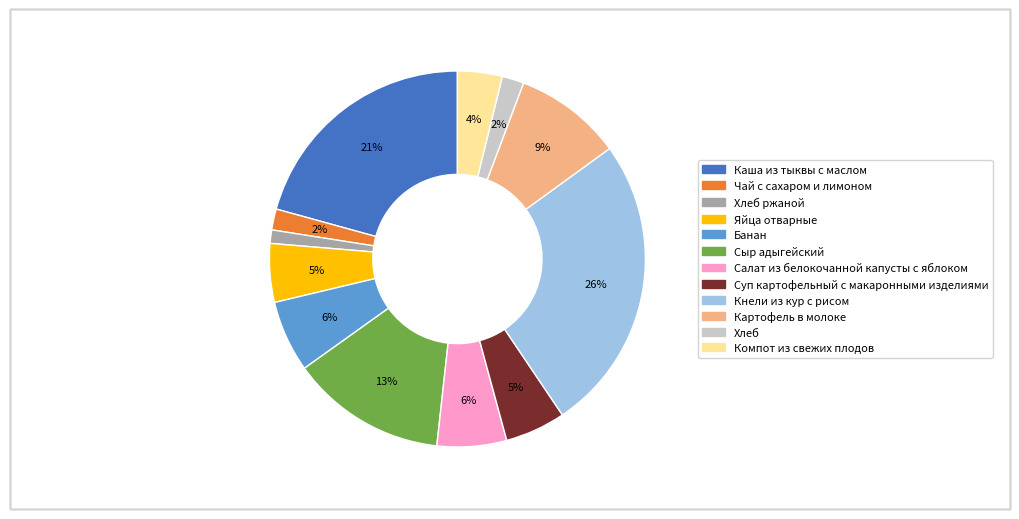

Does any single category account for the majority?

No